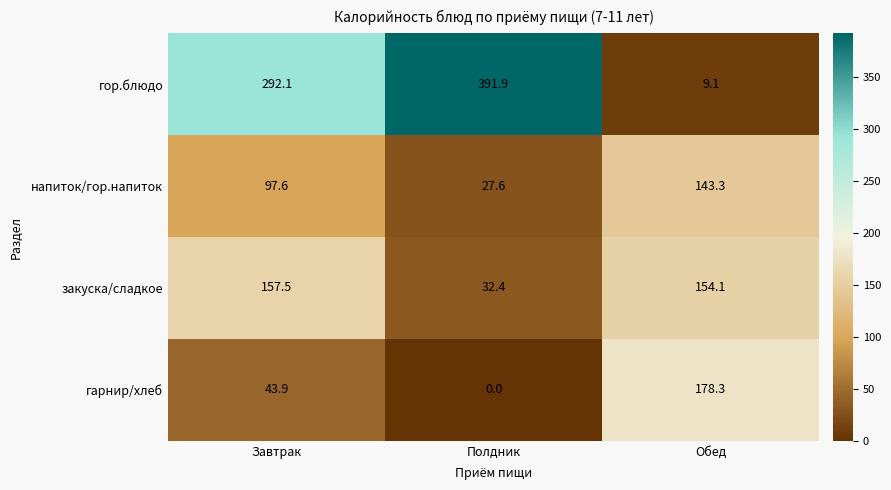

What is the difference between the highest and lowest values at Полдник?

391.9